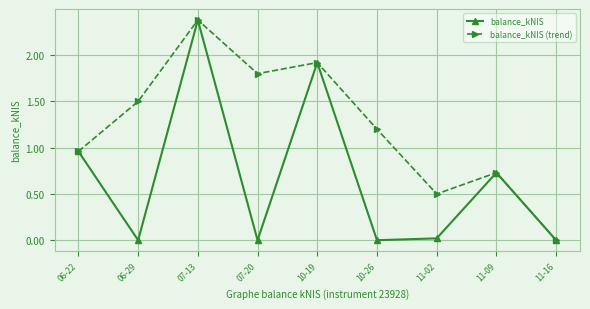

The value of balance_kNIS (trend) at 07-13 is 1.5. True or false?

False